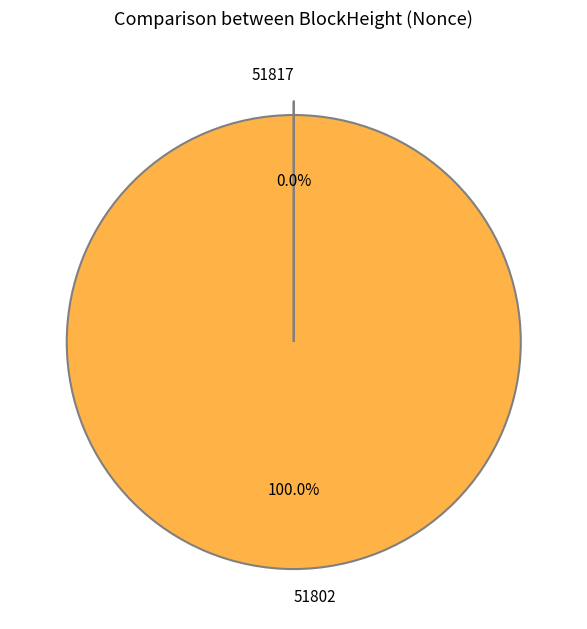

What is the largest slice in the pie chart?

51802